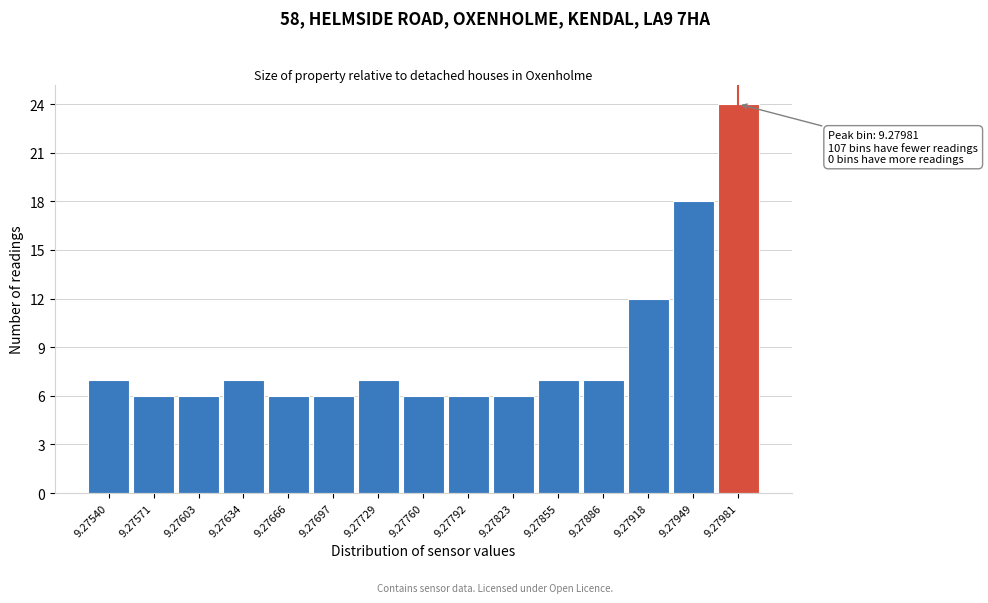

Reading right to left, transcribe all the data shown in this chart.

24	18	12	7	7	6	6	6	7	6	6	7	6	6	7